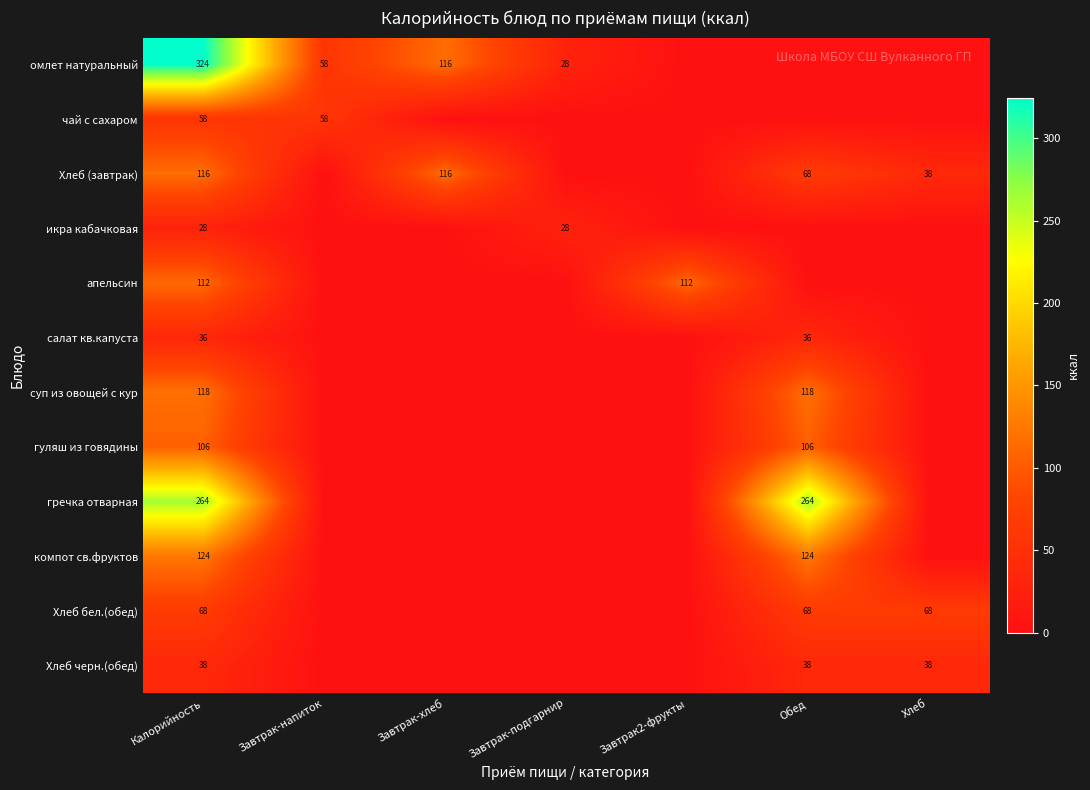

What is the difference between the highest and lowest values at Калорийность?

296